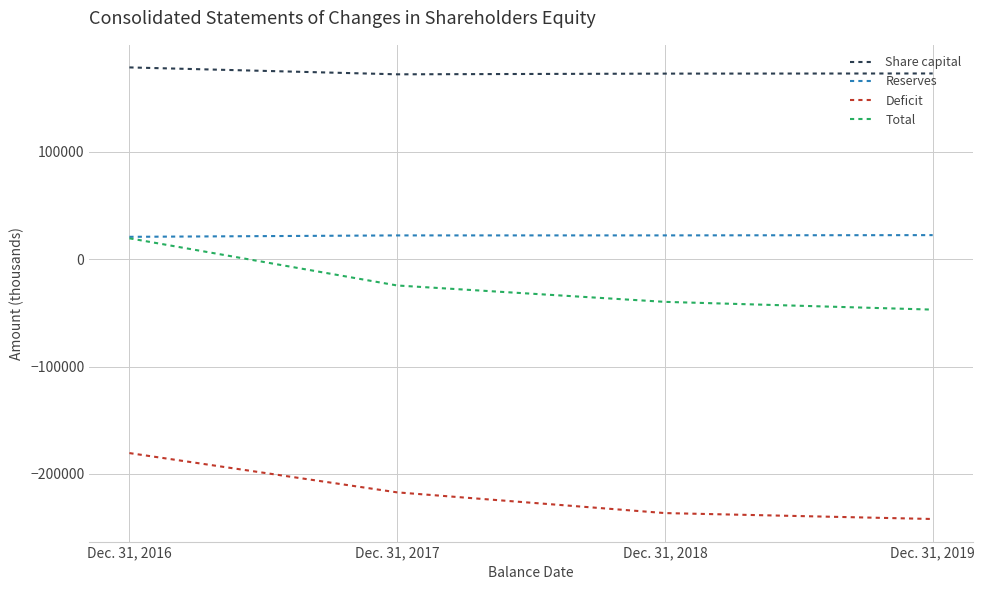

List the labels in order of Share capital value, largest first.

Dec. 31, 2016, Dec. 31, 2019, Dec. 31, 2018, Dec. 31, 2017